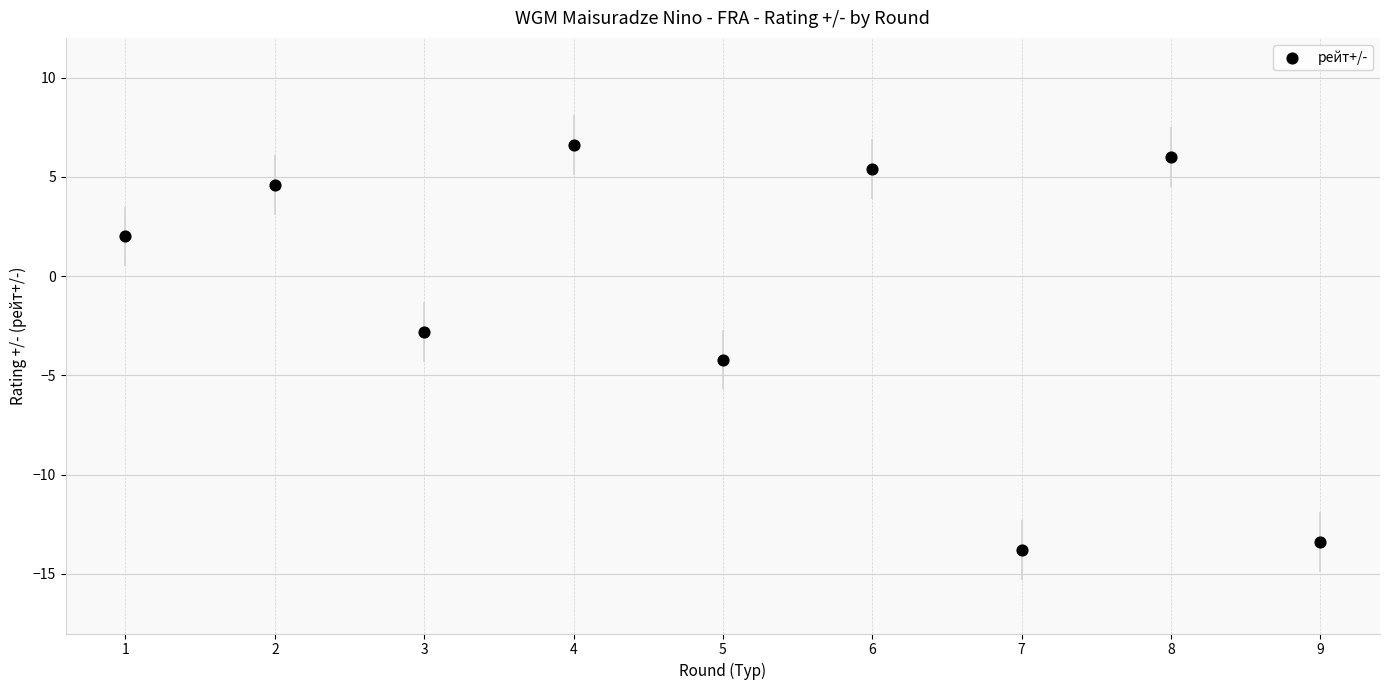

What is the average Y value?

-1.1